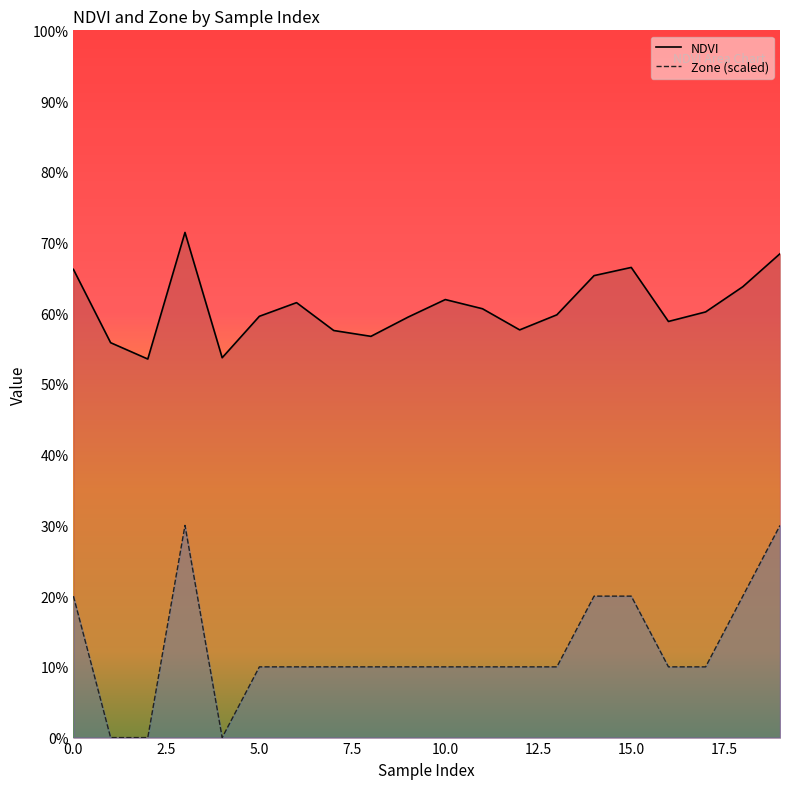

What are all the series names shown in the legend?

NDVI, Zone (scaled)